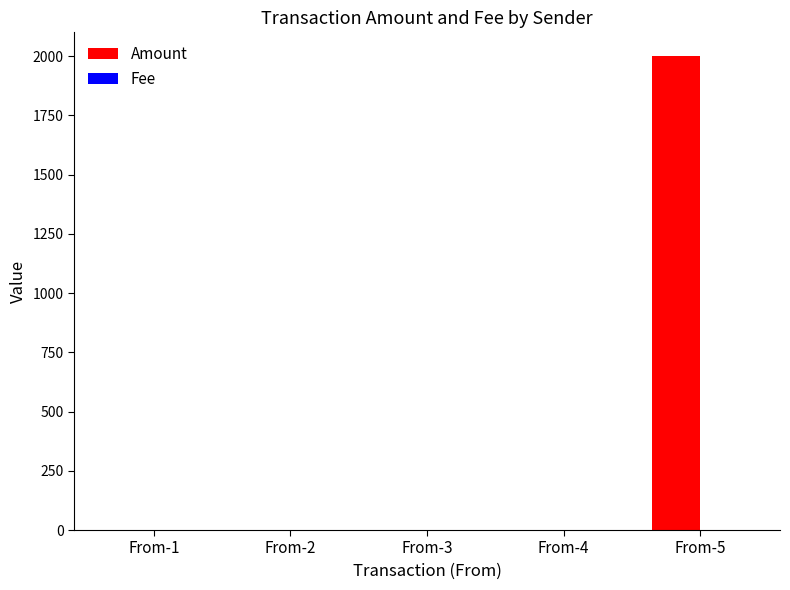

At which category does the chart reach its peak across all series?

From-5